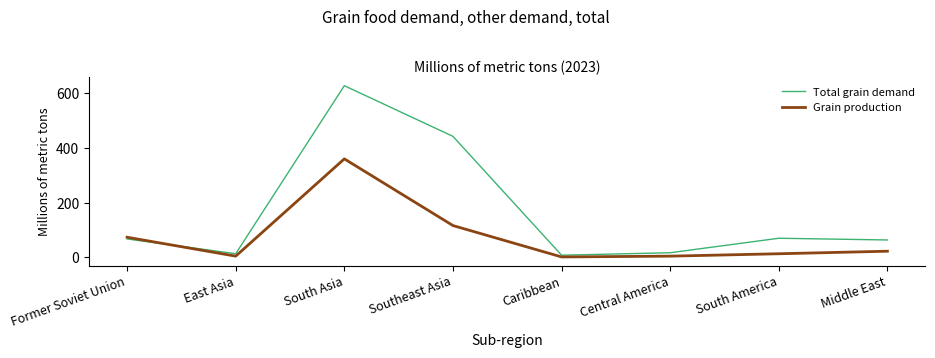

Between East Asia and Middle East, which series saw the biggest shift?

Total grain demand